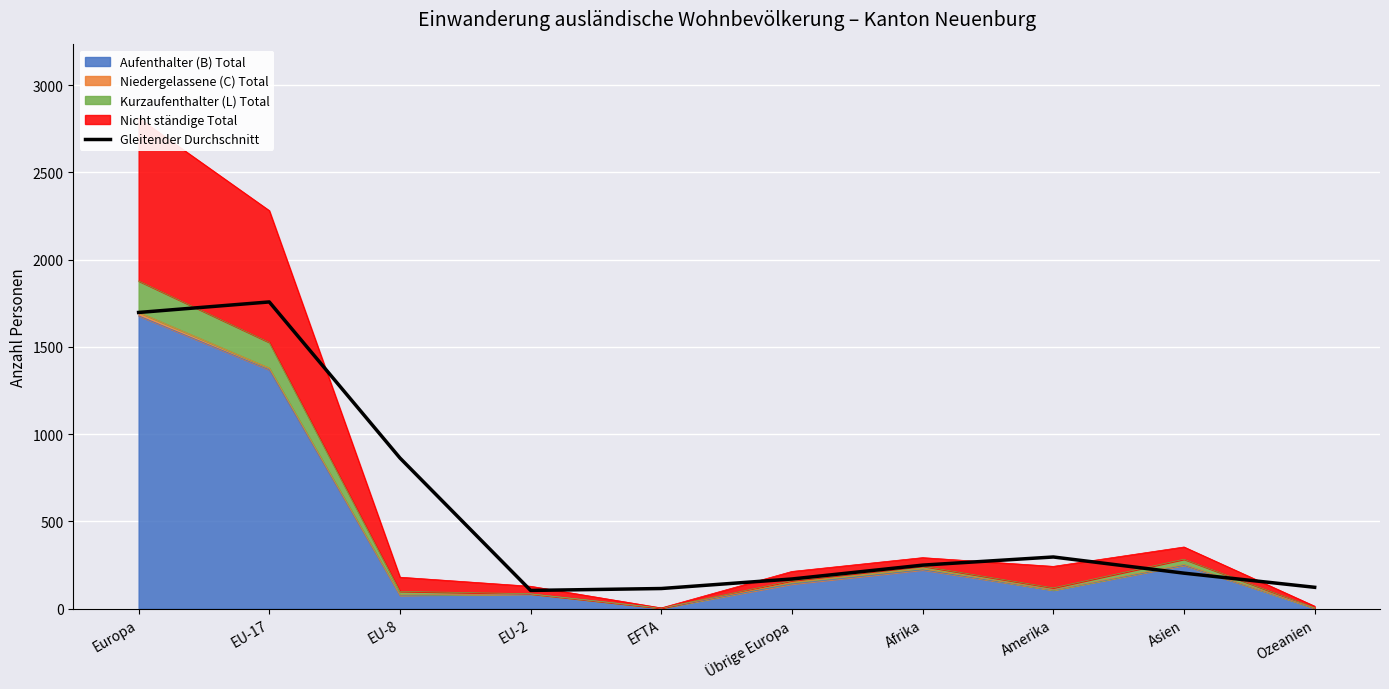

Rank the categories by value from highest to lowest.

EU-17, Europa, EU-8, Amerika, Afrika, Asien, Übrige Europa, Ozeanien, EFTA, EU-2